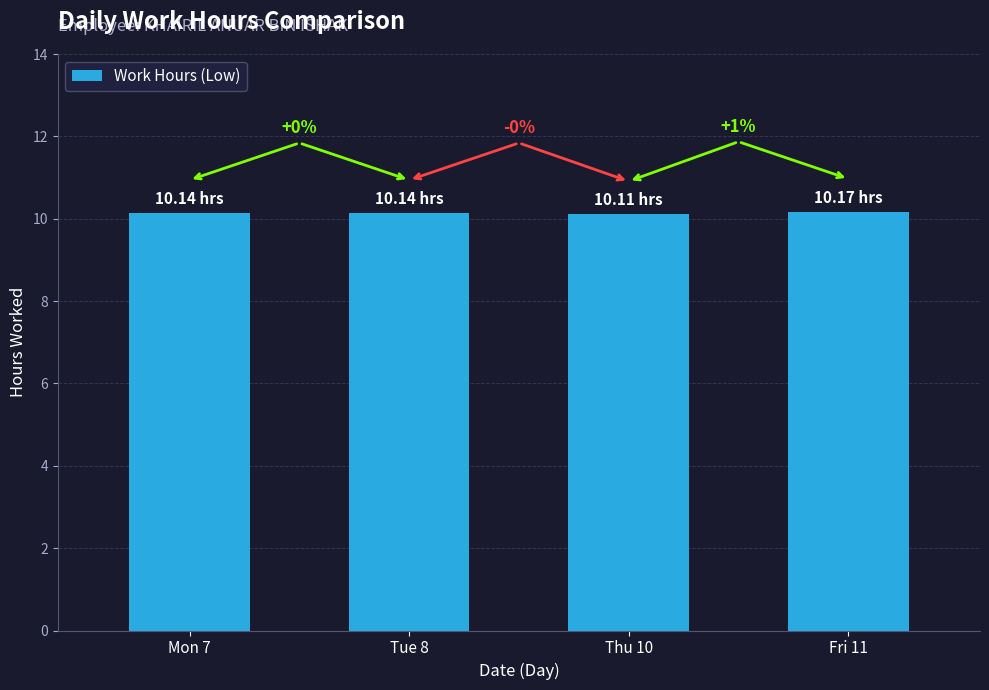

What is the average value?

10.1